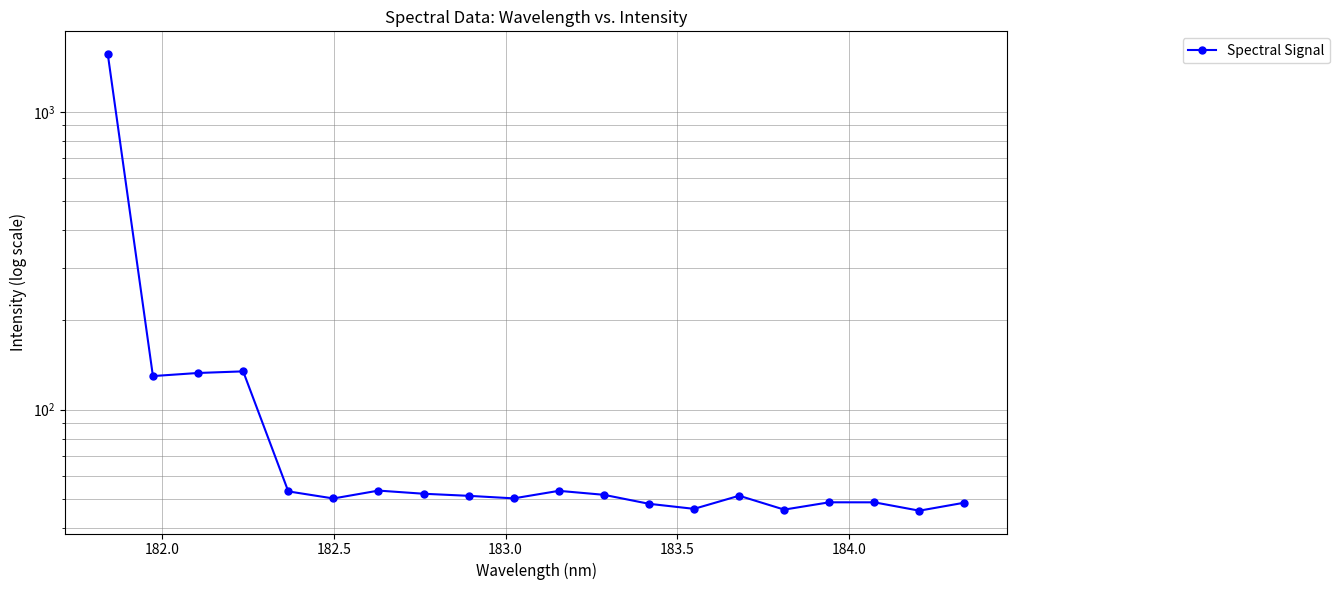

True or false: the data shows 55.5 at 183.0.

False